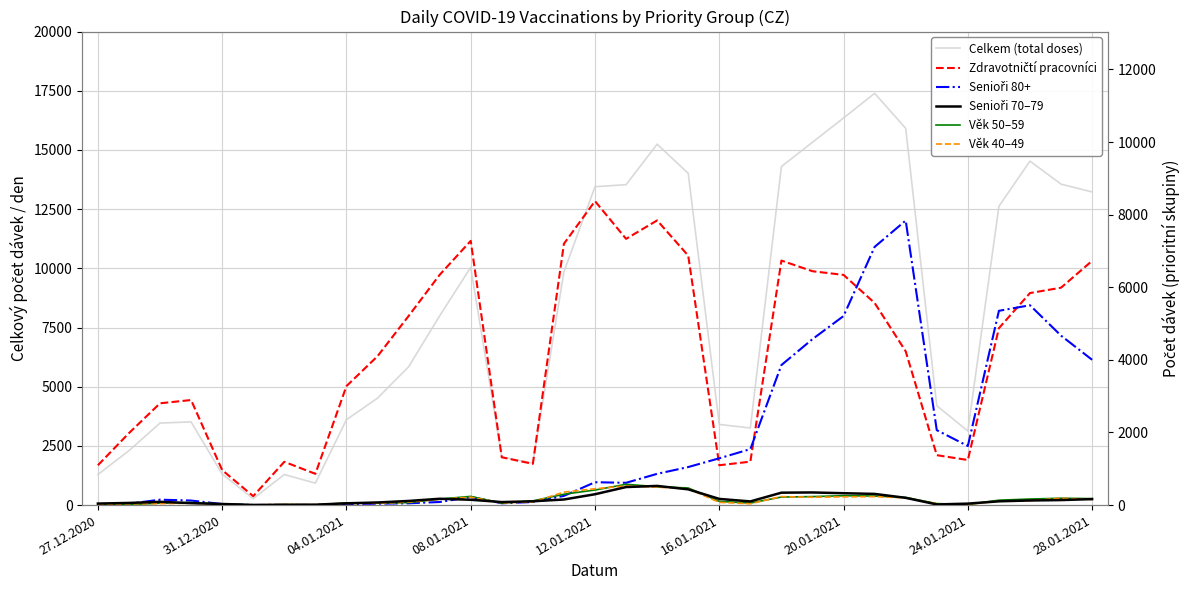

In Věk 50–59, how many points are higher than both neighbors (excluding endpoints)?

6